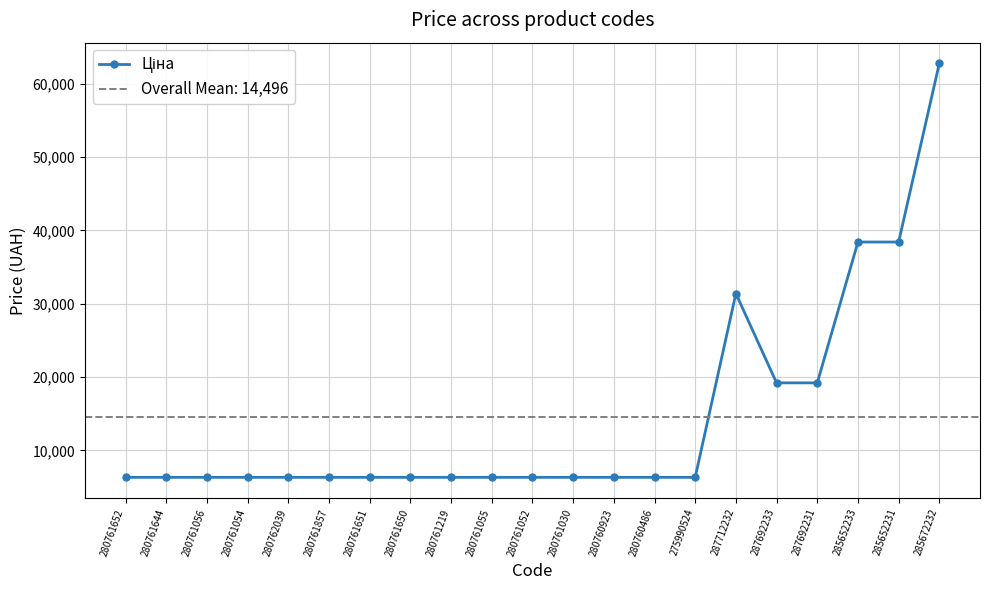

What is the difference between the second highest and minimum values?

32100.4